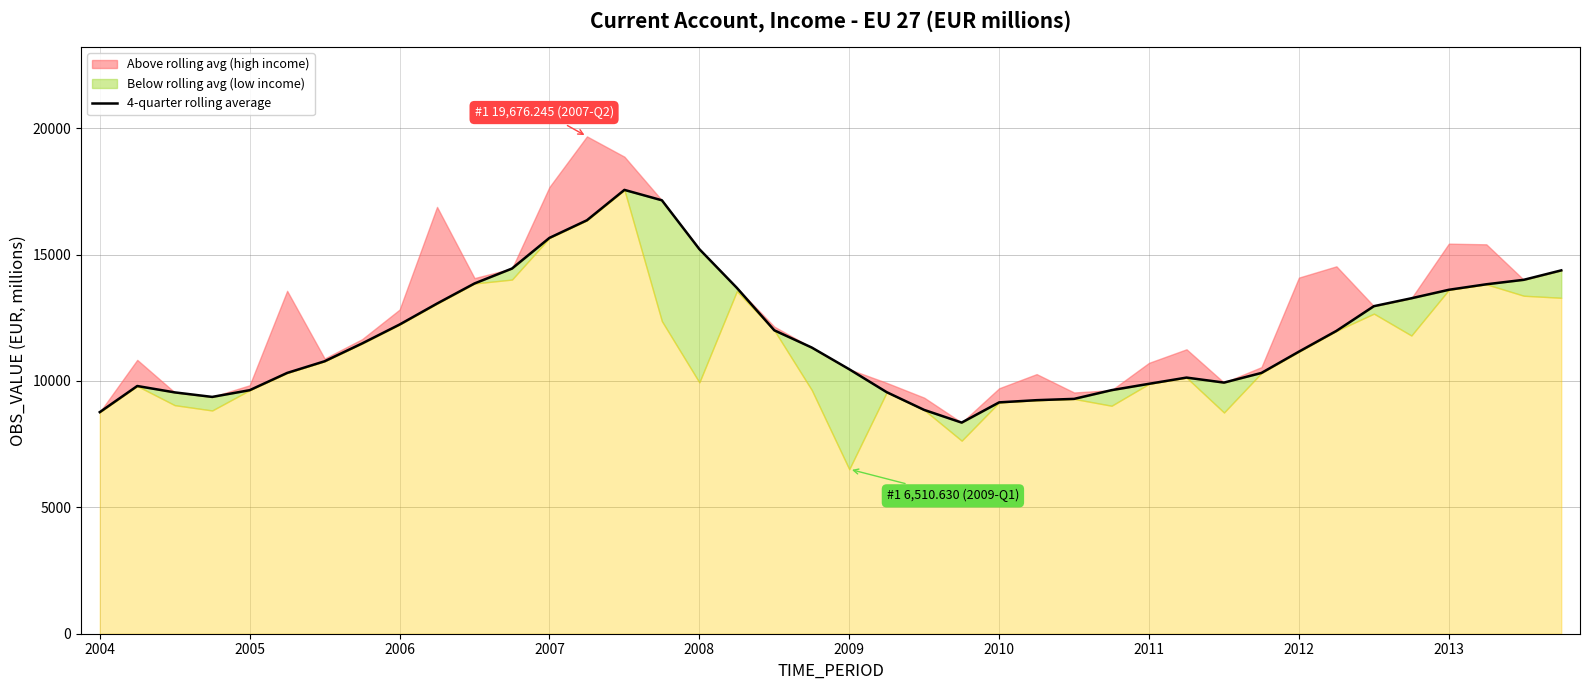

True or false: the data shows 6666.0 at 13.

False